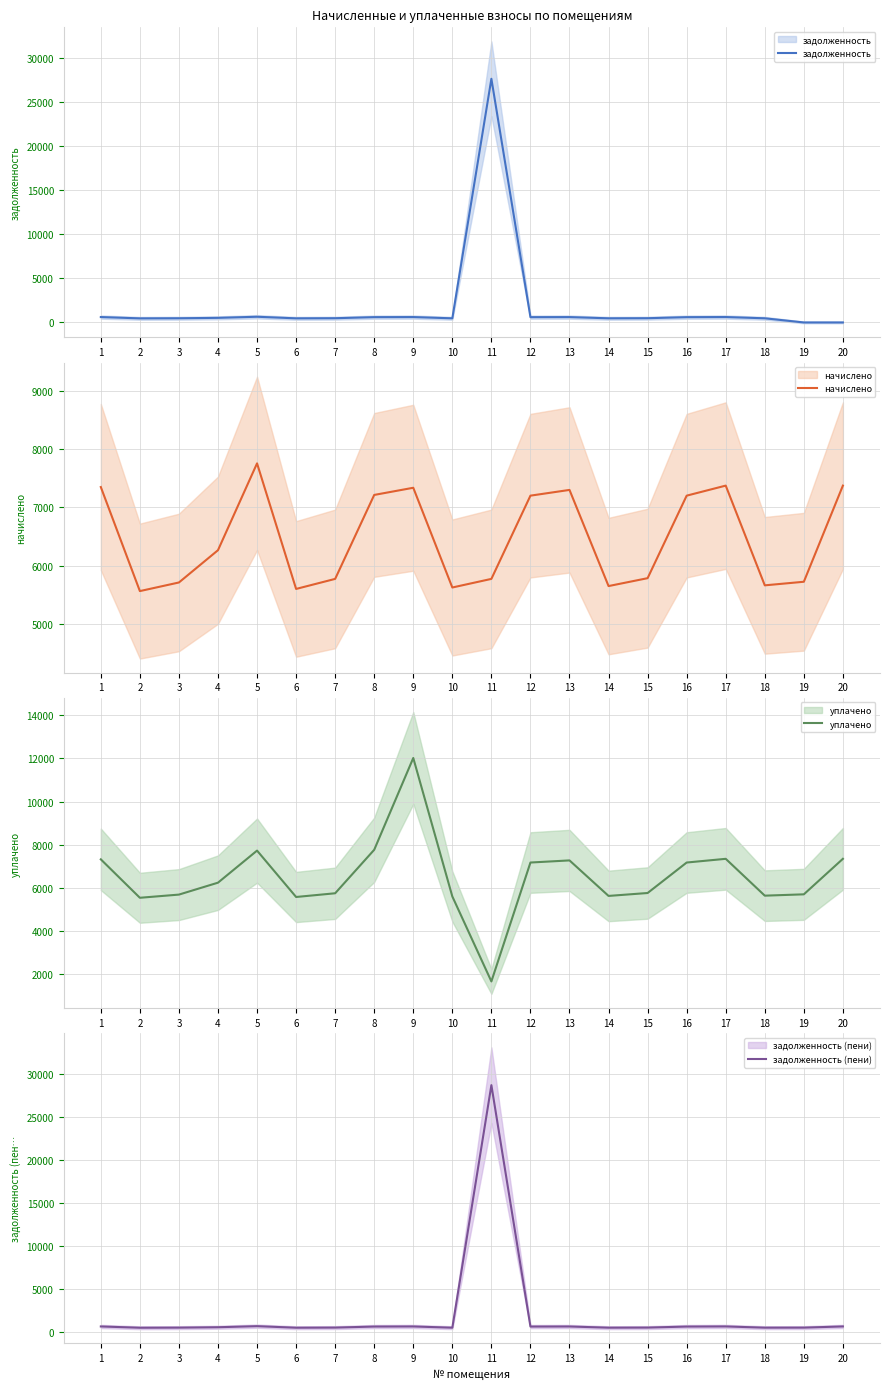

What is the value of the задолженность (пени) point at the 18th from the left?

472.0